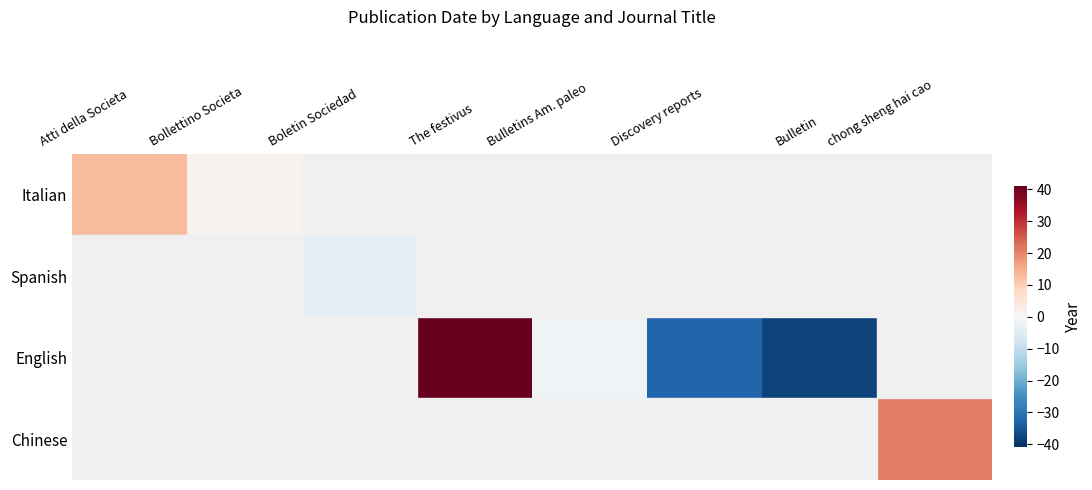

What is the smallest value displayed?

-38.1